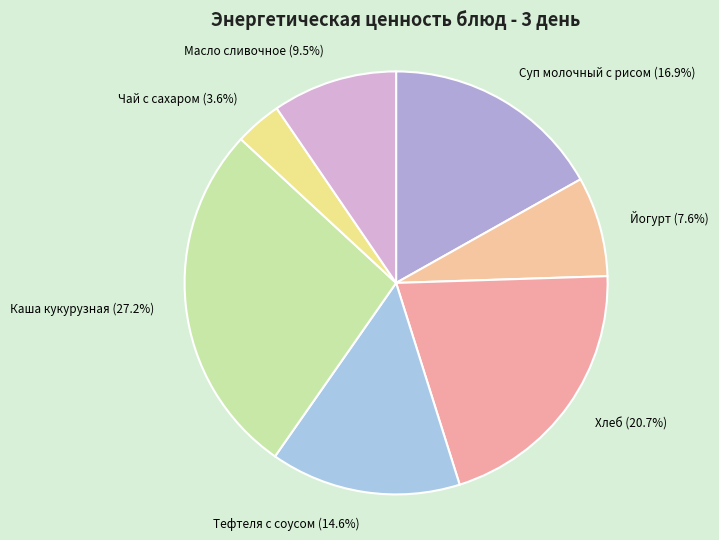

Which slice is the smallest?

Чай с сахаром (3.6%)